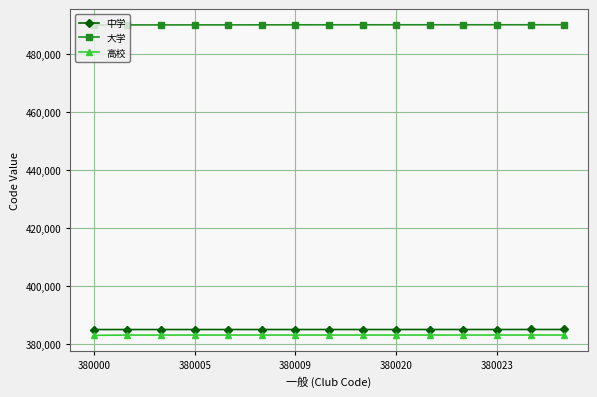

What is the difference between the second highest and minimum values in the 中学 series?

18